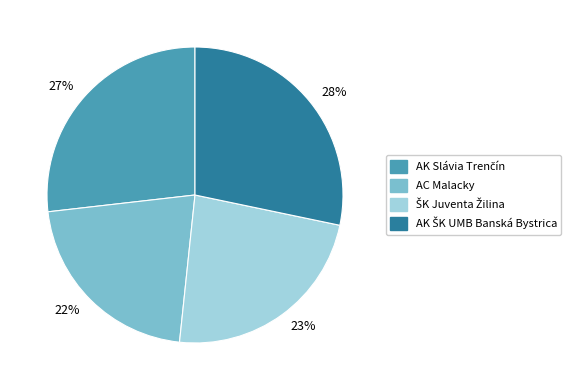

Count the number of slices in the pie.

4